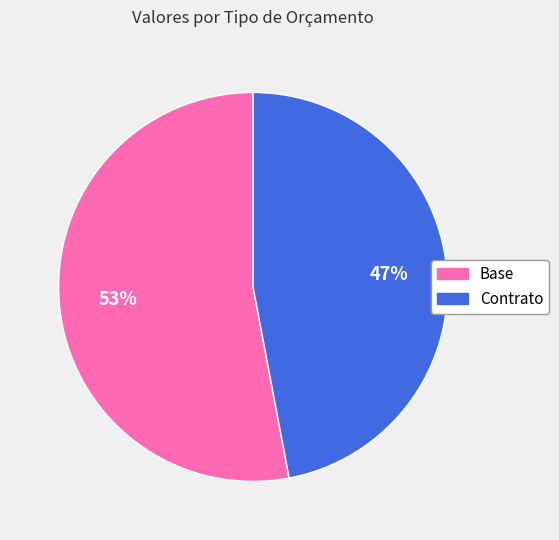

Approximately how many times larger is the value at Base compared to Contrato?

1.1